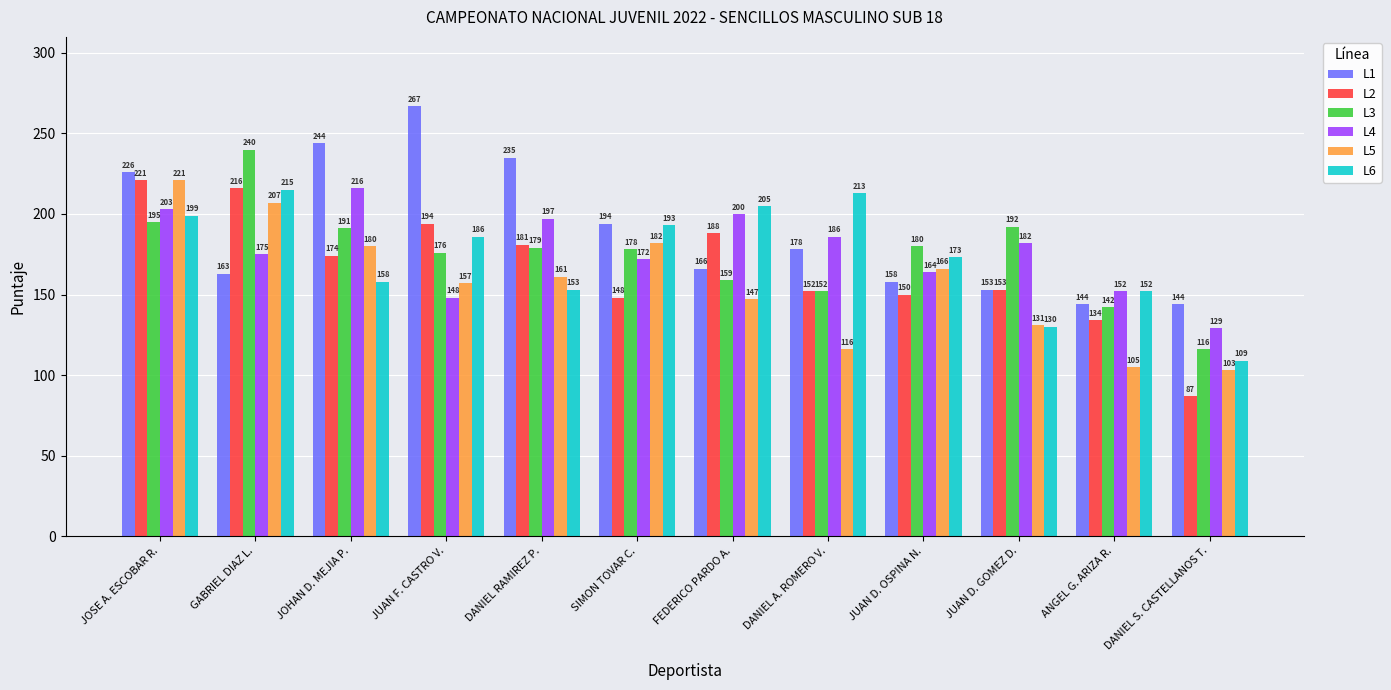

How many values in the L4 series are below 182?

6